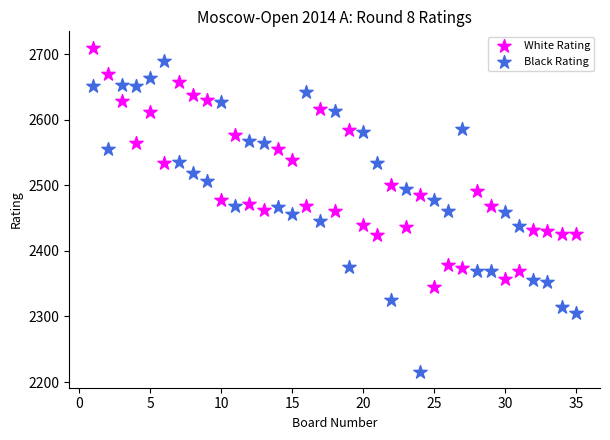

Which series contains the lowest Y value?

Black Rating